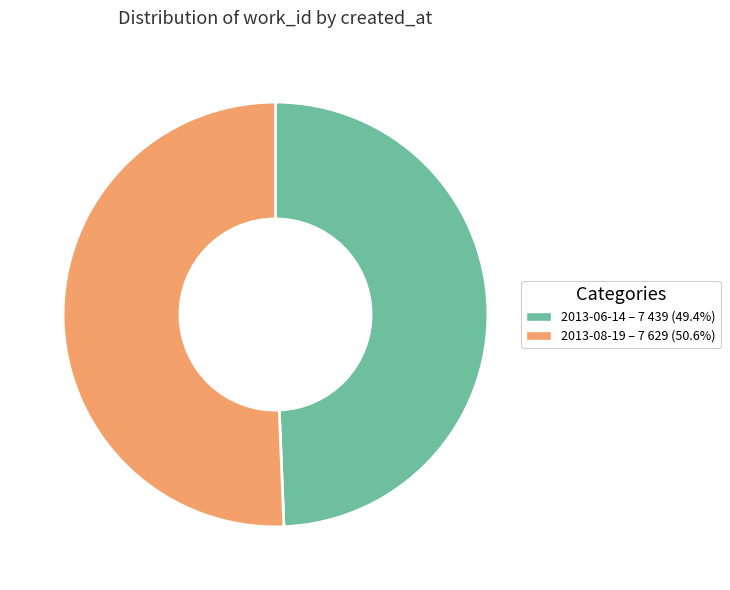

Which category accounts for the majority?

2013-08-19